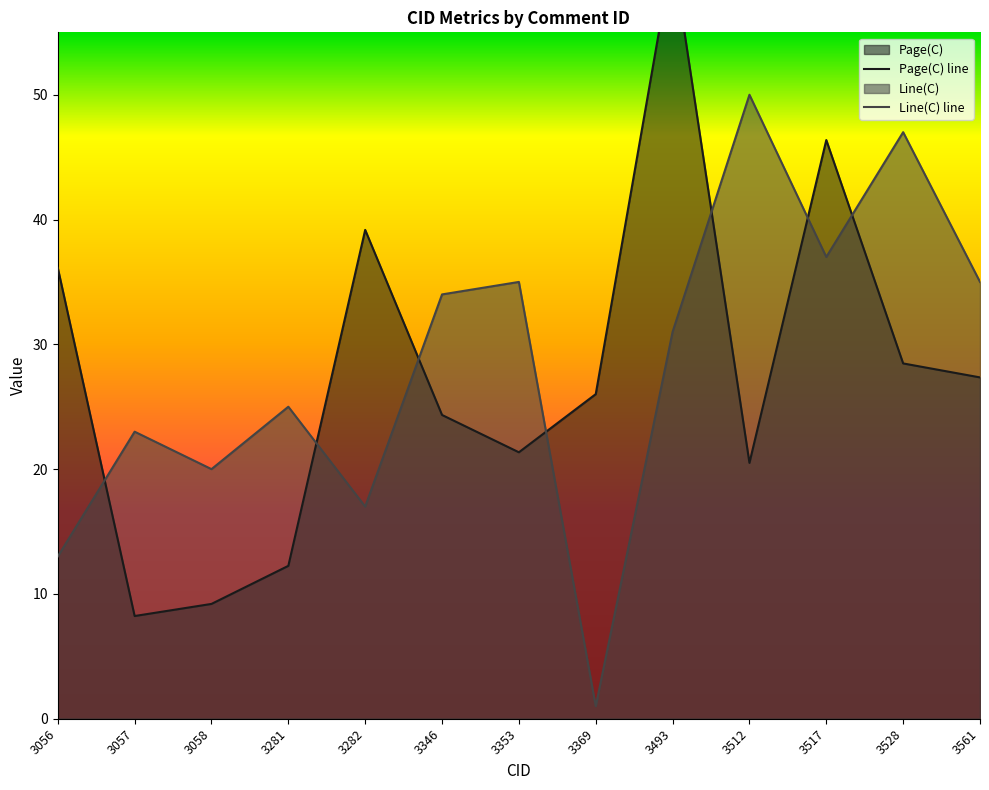

How many interior local valleys does the Line(C) series have?

4